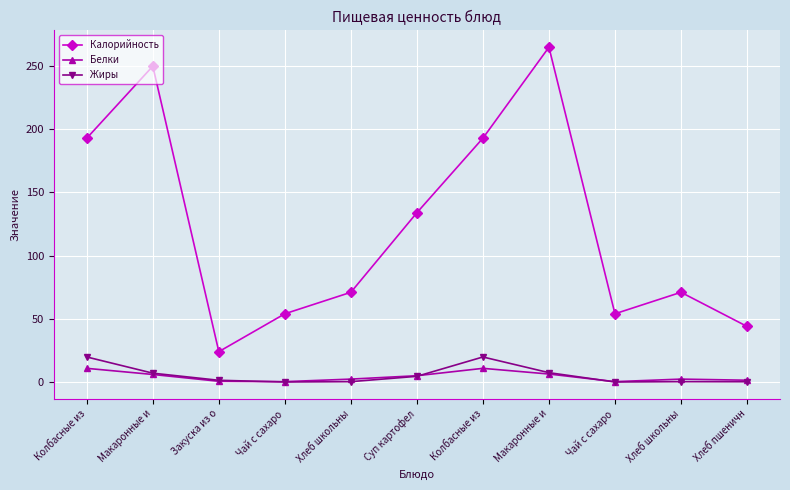

Which has a higher value, Суп картофел or Макаронные и?

Макаронные и